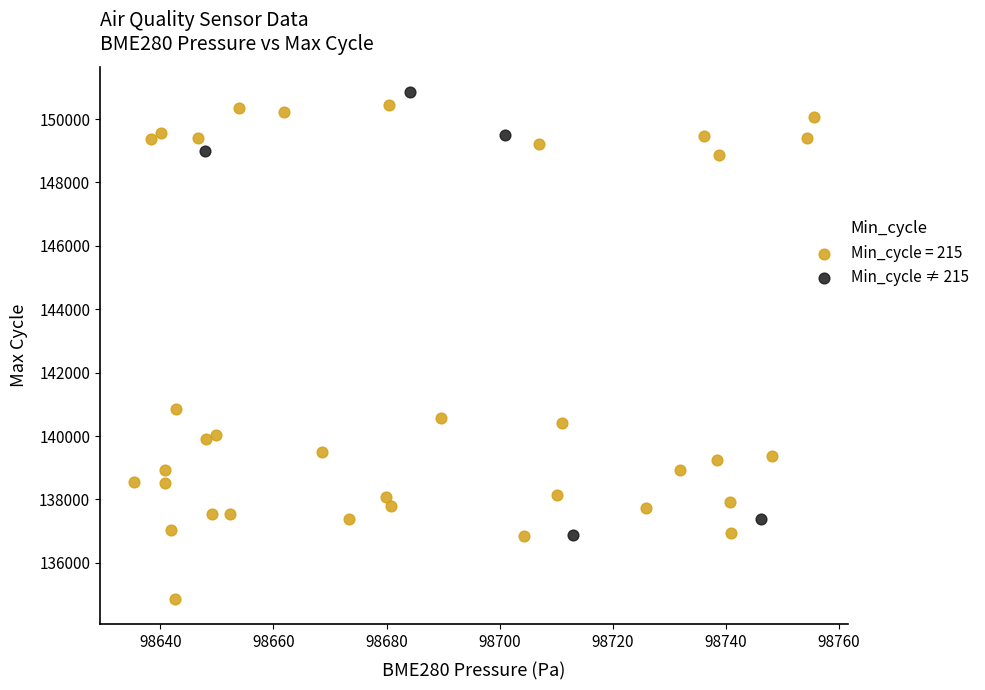

Which series reaches the minimum Y coordinate?

Min_cycle = 215